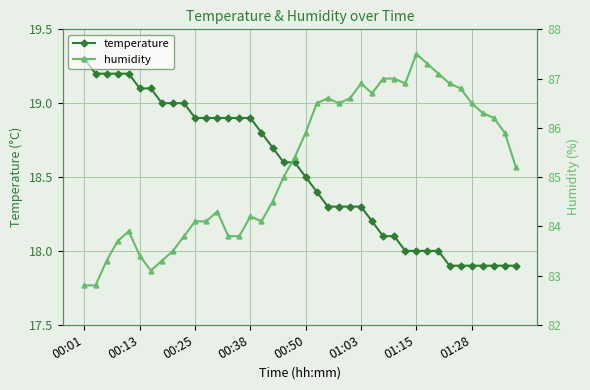

True or false: temperature and humidity cross at least once.

False